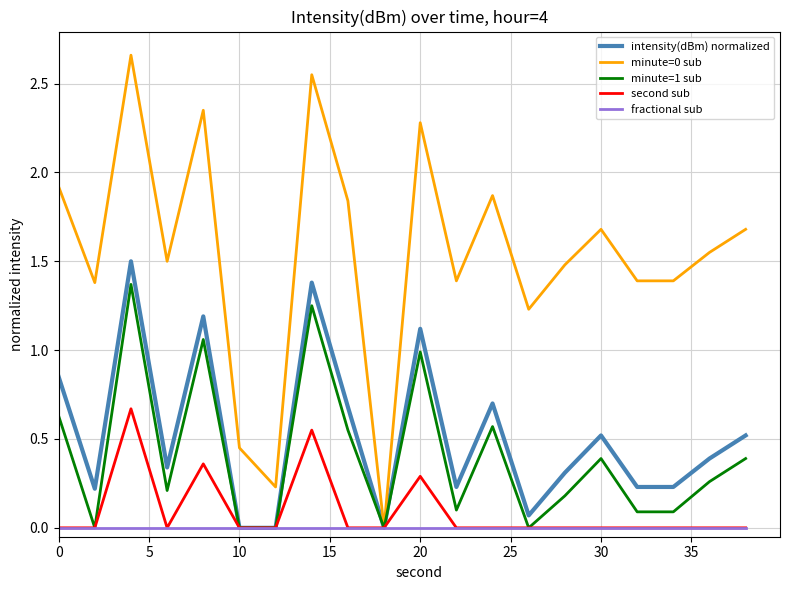

List the series in order of their peak value, lowest first.

fractional sub, second sub, minute=1 sub, intensity(dBm) normalized, minute=0 sub